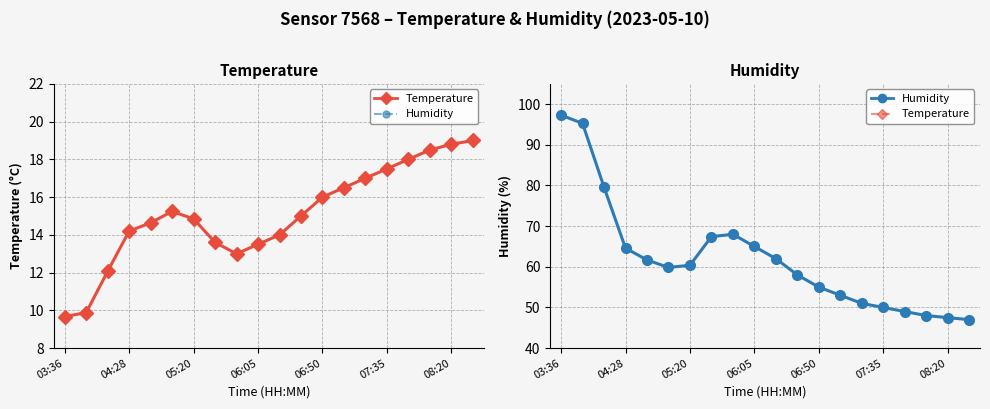

What is the difference between the maximum and minimum values in the temperature series?

9.3